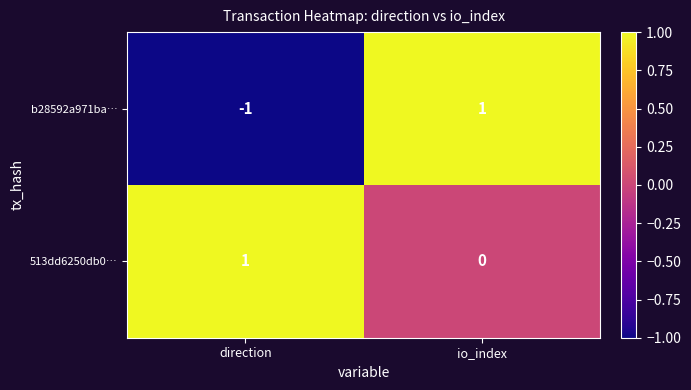

True or false: b28592a971ba… has a value of -2 at direction.

False